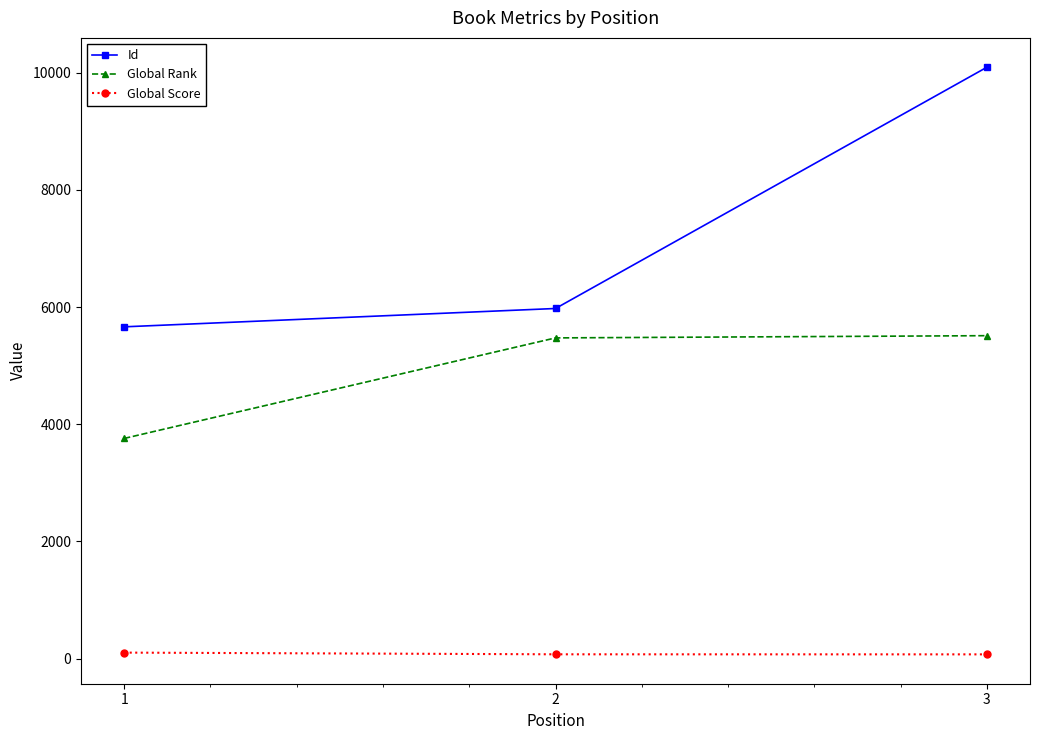

Where is Global Rank nearest to the value 4636?

2